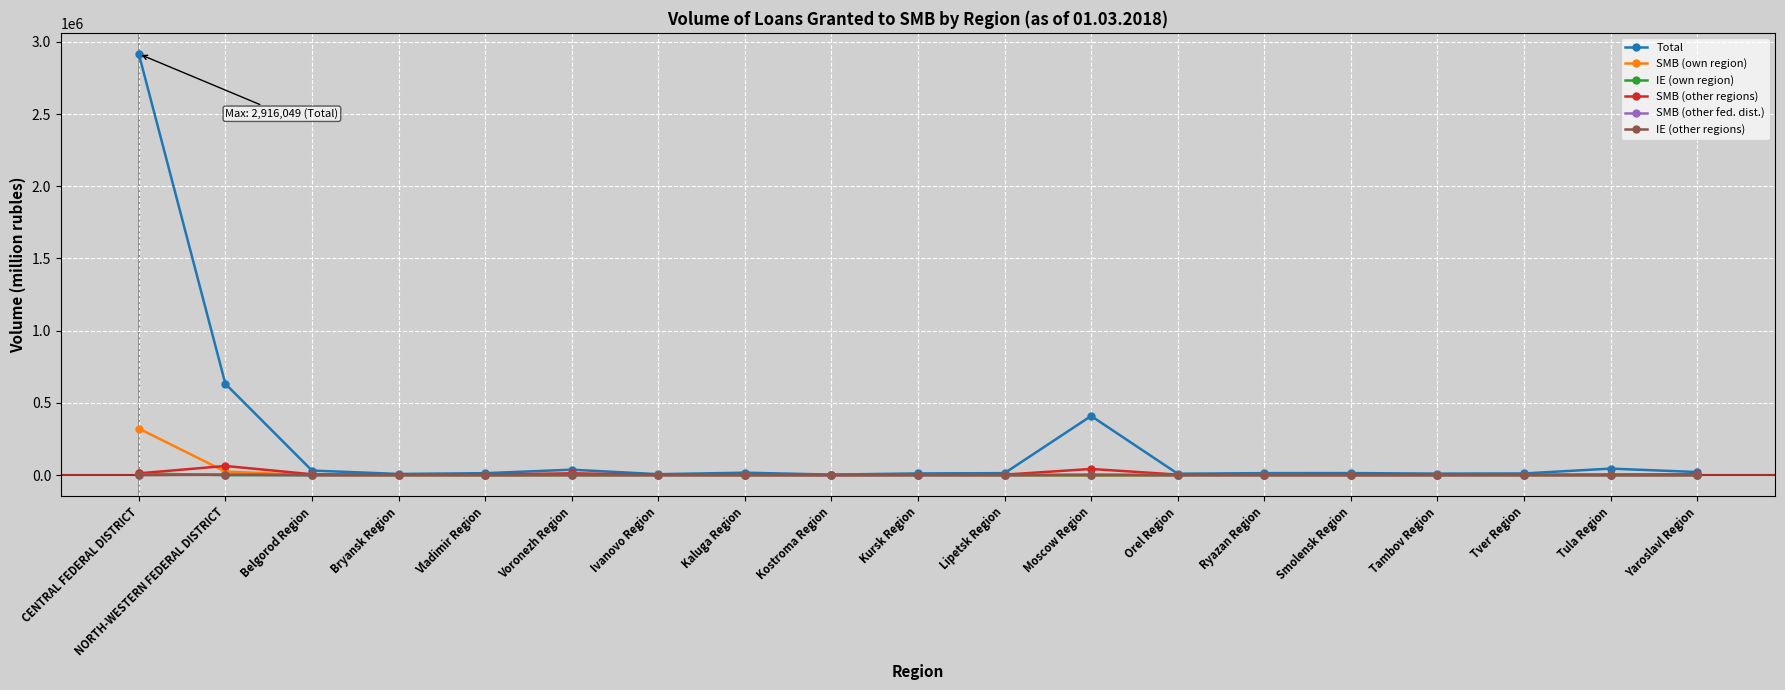

Is this an area chart (filled region under the line)?

No